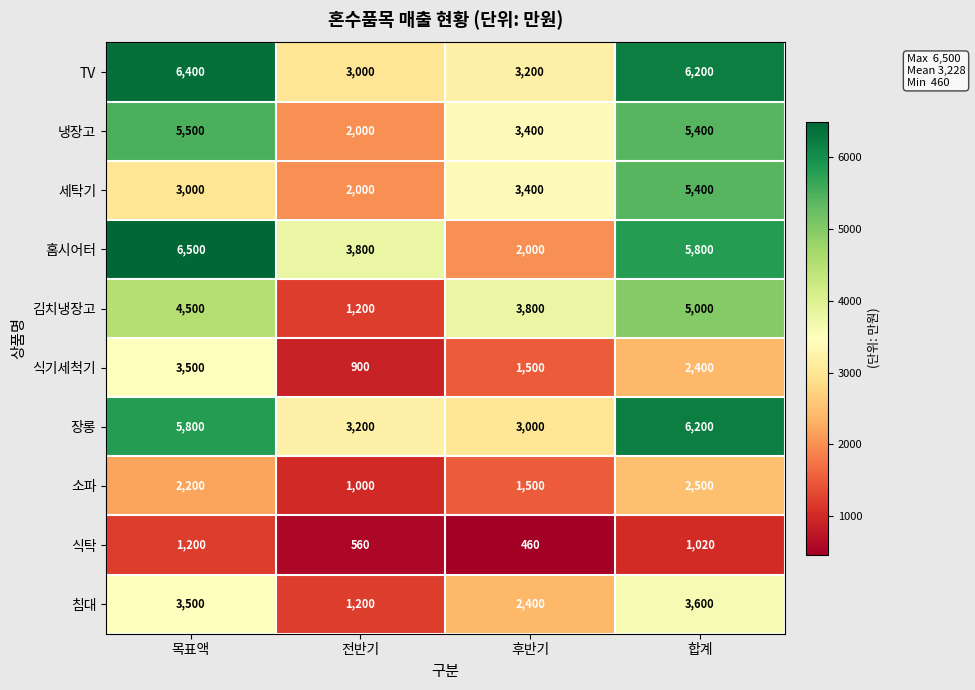

Which series changed the most between 목표액 and 합계?

세탁기